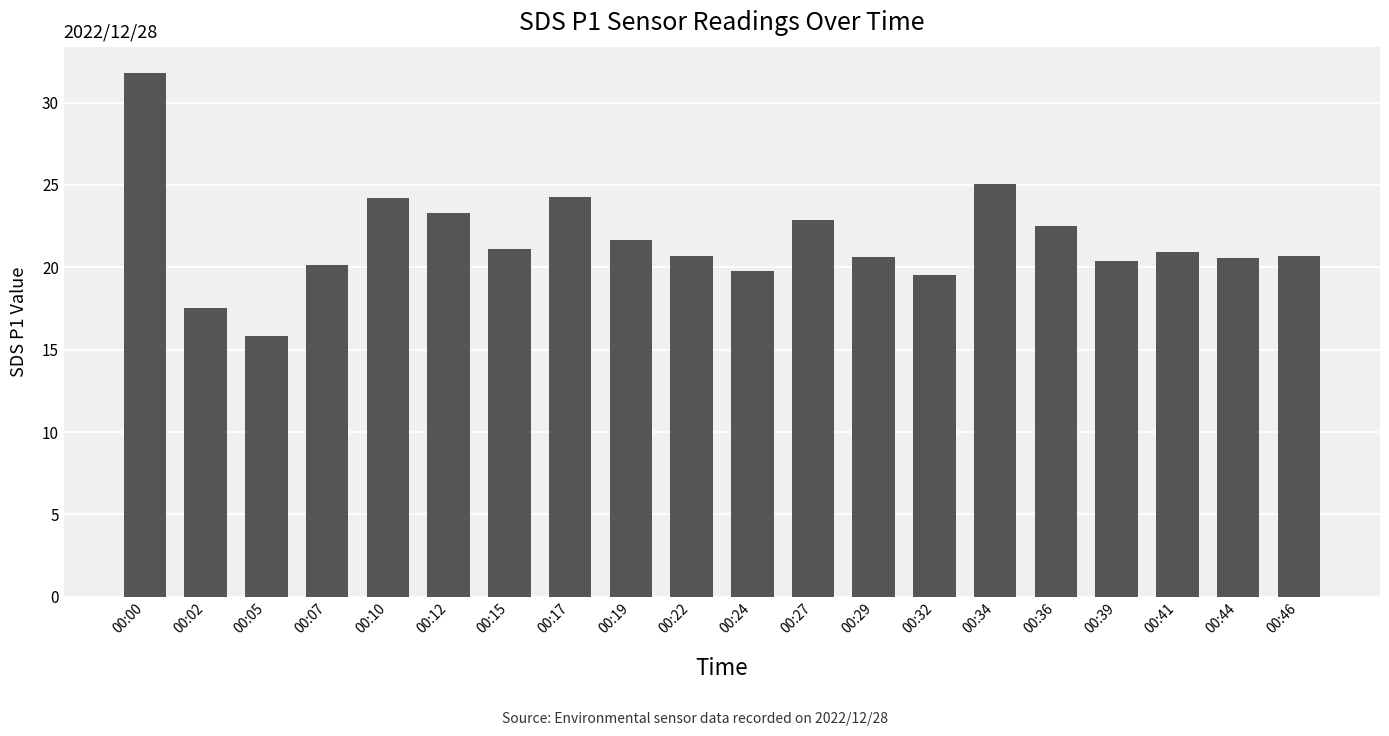

What is the average value?

21.7